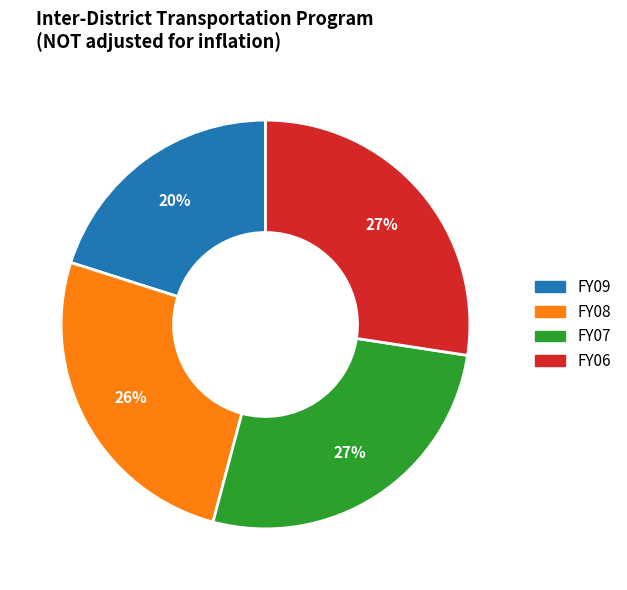

The FY07 slice represents 27% of the pie. True or false?

True